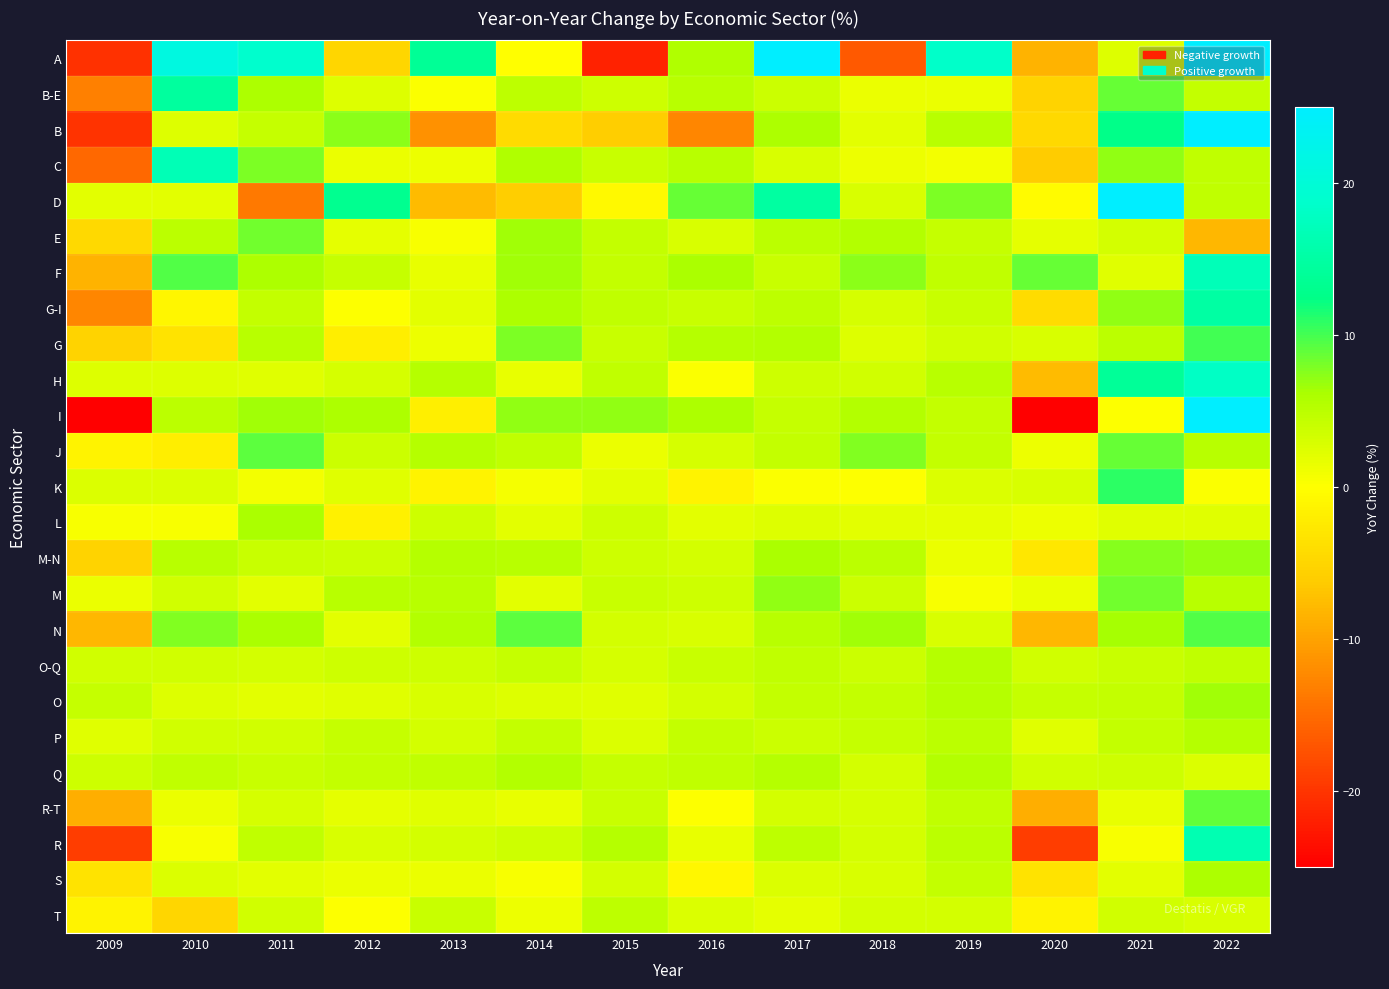

Reading right to left, extract all data points from this chart.

A: 2022=38.5	2021=2.4	2020=-8.5	2019=18.5	2018=-16.7	2017=27.1	2016=5.7	2015=-21.8	2014=-0.1	2013=13.8	2012=-5.0	2011=18.9	2010=21.2	2009=-20.3
B-E: 2022=4.4	2021=8.8	2020=-5.4	2019=1.6	2018=1.5	2017=3.8	2016=5.2	2015=3.6	2014=4.7	2013=0.3	2012=2.5	2011=5.9	2010=14.6	2009=-13.3
B: 2022=86.7	2021=12.6	2020=-4.5	2019=5.2	2018=2.1	2017=5.9	2016=-12.6	2015=-6.0	2014=-4.4	2013=-11.6	2012=7.3	2011=4.2	2010=2.4	2009=-20.1
C: 2022=4.5	2021=7.2	2020=-6.2	2019=0.9	2018=1.2	2017=2.9	2016=5.2	2015=4.0	2014=5.7	2013=1.2	2012=1.5	2011=7.9	2010=16.8	2009=-15.3
D: 2022=4.6	2021=27.4	2020=-0.4	2019=7.8	2018=2.9	2017=14.7	2016=8.7	2015=-0.6	2014=-6.0	2013=-7.8	2012=13.3	2011=-13.7	2010=2.1	2009=2.1
E: 2022=-8.1	2021=3.2	2020=1.8	2019=4.1	2018=5.6	2017=5.1	2016=2.8	2015=4.3	2014=6.5	2013=0.5	2012=1.8	2011=8.3	2010=5.0	2009=-4.5
F: 2022=17.0	2021=2.3	2020=8.6	2019=4.5	2018=7.3	2017=4.1	2016=6.1	2015=4.4	2014=6.6	2013=1.7	2012=4.2	2011=6.1	2010=9.4	2009=-8.5
G-I: 2022=14.9	2021=7.1	2020=-4.3	2019=4.0	2018=3.0	2017=4.9	2016=3.9	2015=4.5	2014=5.9	2013=2.1	2012=0.1	2011=4.5	2010=-1.1	2009=-12.6
G: 2022=10.0	2021=5.0	2020=2.8	2019=3.5	2018=2.4	2017=5.6	2016=5.3	2015=4.0	2014=7.8	2013=1.2	2012=-2.0	2011=5.2	2010=-3.5	2009=-5.4
H: 2022=18.1	2021=13.9	2020=-7.7	2019=5.1	2018=3.3	2017=3.6	2016=0.3	2015=4.6	2014=1.6	2013=5.4	2012=2.9	2011=2.2	2010=2.4	2009=2.4
I: 2022=53.2	2021=0.1	2020=-38.8	2019=4.4	2018=5.6	2017=4.2	2016=6.0	2015=7.2	2014=7.1	2013=-1.8	2012=6.0	2011=6.6	2010=5.0	2009=-38.9
J: 2022=5.2	2021=8.6	2020=1.3	2019=4.4	2018=7.6	2017=4.4	2016=3.0	2015=1.4	2014=4.6	2013=5.4	2012=3.7	2011=9.0	2010=-2.1	2009=-1.4
K: 2022=0.3	2021=10.7	2020=2.9	2019=2.7	2018=0.1	2017=0.3	2016=-1.4	2015=2.0	2014=0.7	2013=-1.4	2012=2.2	2011=0.8	2010=2.7	2009=2.7
L: 2022=2.2	2021=2.2	2020=1.2	2019=1.8	2018=2.0	2017=2.5	2016=2.1	2015=3.6	2014=2.0	2013=3.6	2012=-1.7	2011=6.1	2010=0.5	2009=0.5
M-N: 2022=6.9	2021=7.5	2020=-2.9	2019=1.5	2018=5.0	2017=6.2	2016=3.3	2015=3.7	2014=5.2	2013=5.3	2012=3.9	2011=3.9	2010=5.2	2009=-5.4
M: 2022=5.2	2021=8.3	2020=1.5	2019=0.4	2018=3.8	2017=7.2	2016=3.5	2015=4.1	2014=2.1	2013=5.1	2012=5.2	2011=2.1	2010=3.5	2009=1.4
N: 2022=9.4	2021=6.3	2020=-8.2	2019=2.9	2018=6.6	2017=5.2	2016=2.9	2015=3.2	2014=9.2	2013=5.6	2012=2.1	2011=6.2	2010=7.6	2009=-8.1
O-Q: 2022=4.6	2021=4.0	2020=3.4	2019=5.3	2018=3.8	2017=4.7	2016=4.1	2015=3.1	2014=4.1	2013=3.6	2012=3.6	2011=3.2	2010=3.5	2009=3.4
O: 2022=6.6	2021=4.5	2020=4.2	2019=5.3	2018=4.3	2017=4.4	2016=3.3	2015=2.2	2014=2.5	2013=2.8	2012=2.2	2011=2.1	2010=2.4	2009=4.1
P: 2022=5.3	2021=4.3	2020=2.3	2019=5.0	2018=4.3	2017=3.8	2016=4.3	2015=2.7	2014=4.4	2013=3.2	2012=4.1	2011=3.4	2010=3.4	2009=2.2
Q: 2022=2.6	2021=3.5	2020=3.5	2019=5.5	2018=3.2	2017=5.4	2016=4.5	2015=4.1	2014=5.6	2013=4.7	2012=4.5	2011=4.1	2010=4.6	2009=3.6
R-T: 2022=8.9	2021=1.6	2020=-8.9	2019=4.6	2018=3.1	2017=3.3	2016=0.2	2015=4.0	2014=1.6	2013=2.2	2012=1.8	2011=3.0	2010=1.4	2009=-8.9
R: 2022=16.2	2021=0.5	2020=-19.2	2019=5.0	2018=3.2	2017=4.7	2016=1.6	2015=5.4	2014=3.7	2013=3.3	2012=2.8	2011=4.7	2010=0.5	2009=-19.2
S: 2022=5.9	2021=2.0	2020=-3.4	2019=4.5	2018=2.9	2017=2.6	2016=-0.9	2015=3.1	2014=0.5	2013=1.5	2012=1.4	2011=2.1	2010=2.6	2009=-3.4
T: 2022=2.9	2021=3.4	2020=-1.5	2019=3.2	2018=3.2	2017=2.0	2016=2.7	2015=4.7	2014=1.2	2013=4.0	2012=0.1	2011=3.5	2010=-4.9	2009=-1.5